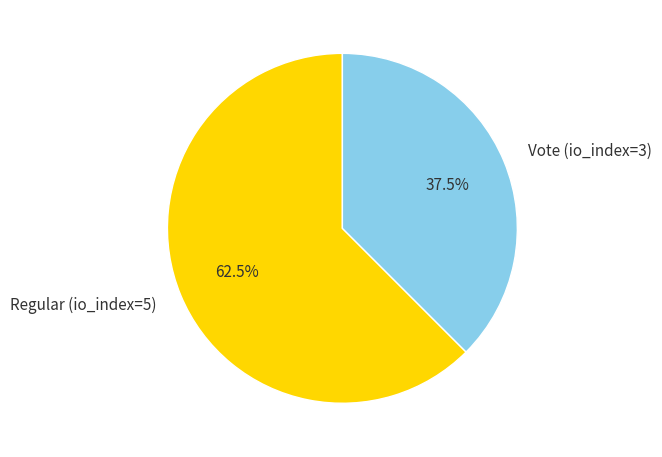

Combined, do Vote (io_index=3) and Regular (io_index=5) account for over 50%?

Yes